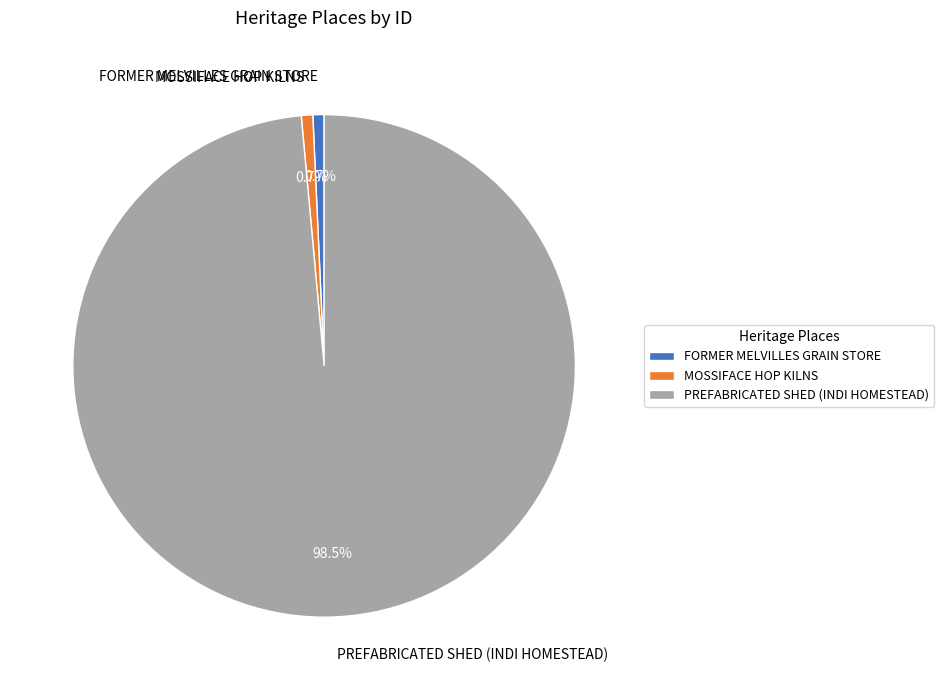

To the nearest percent, what percentage of the pie is FORMER MELVILLES GRAIN STORE?

1%